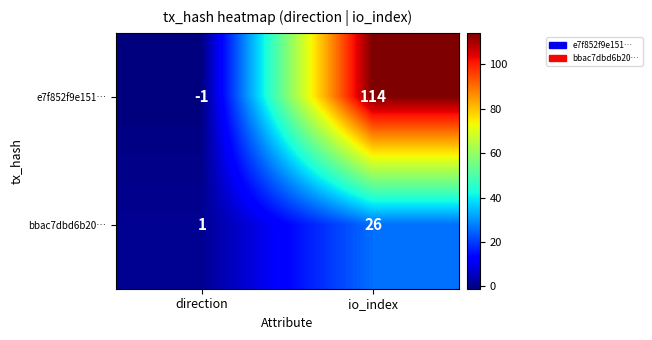

The e7f852f9e151… series shows -1 at direction. True or false?

True